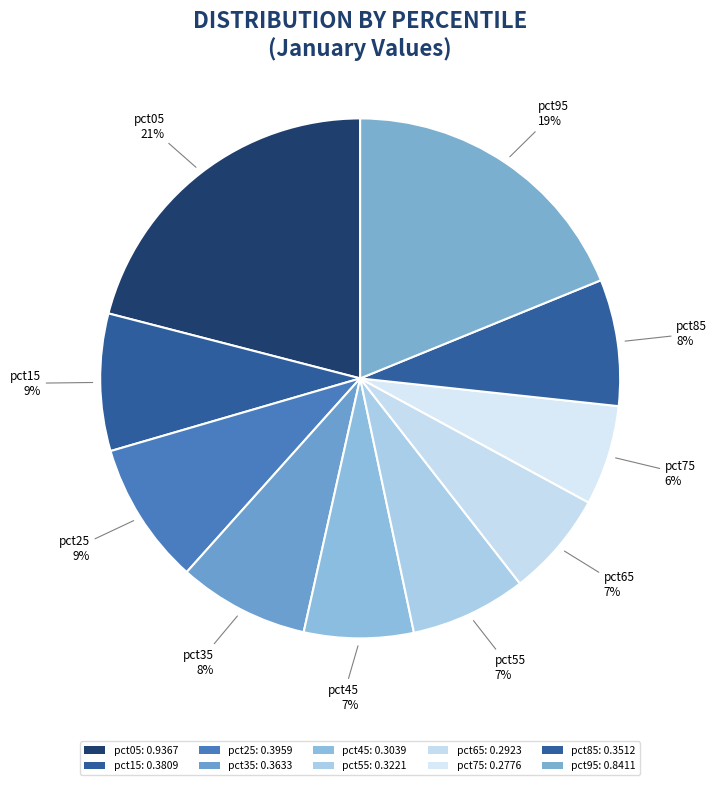

Count the number of slices in the pie.

10